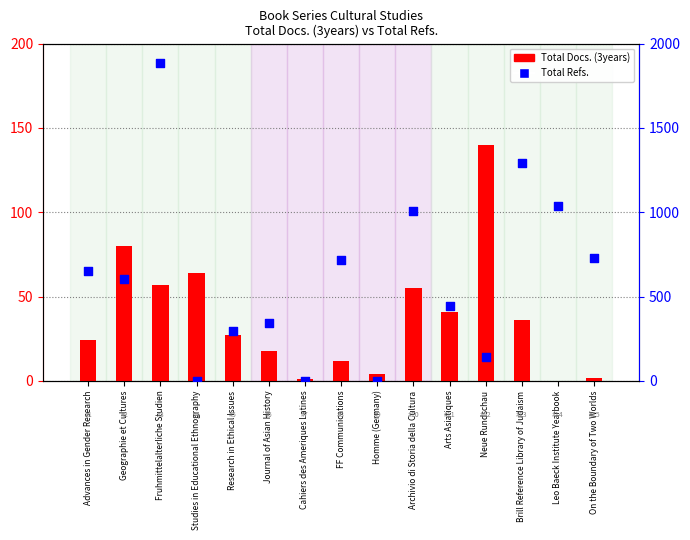

Which series has the largest total across all categories?

Total Refs.